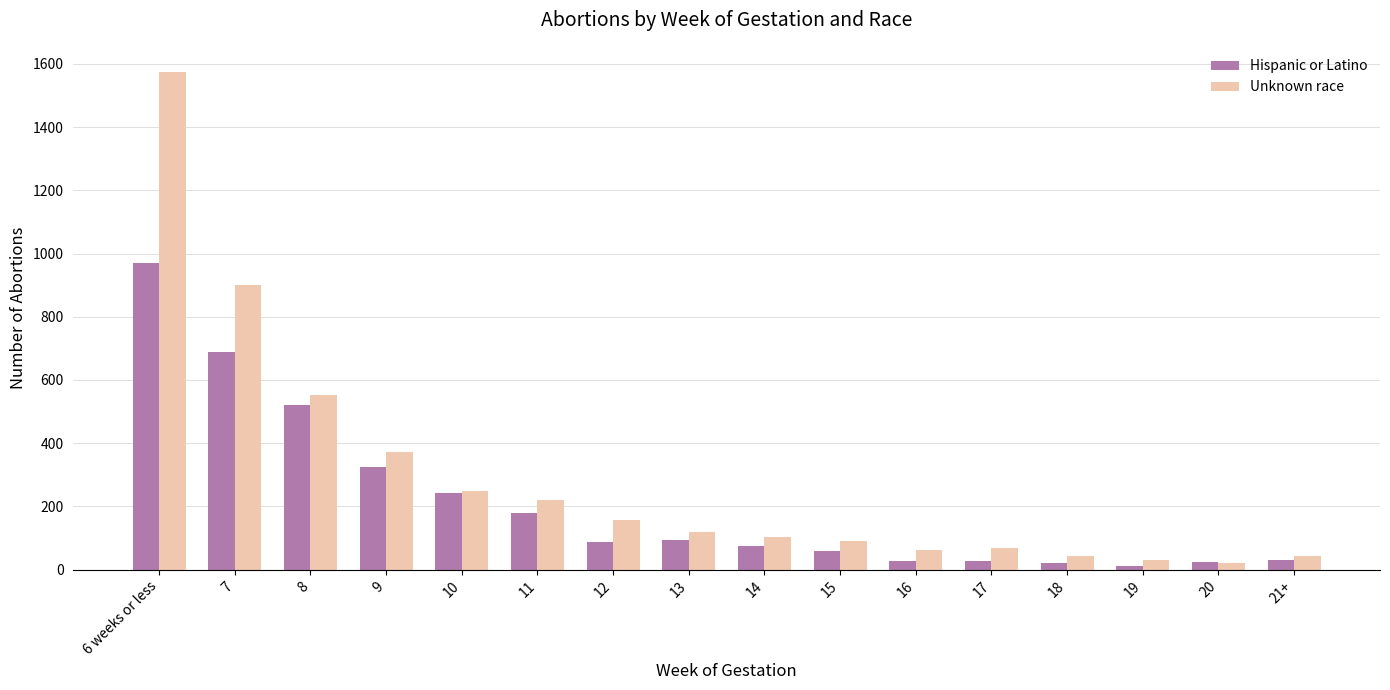

How many bars are there in total?

32